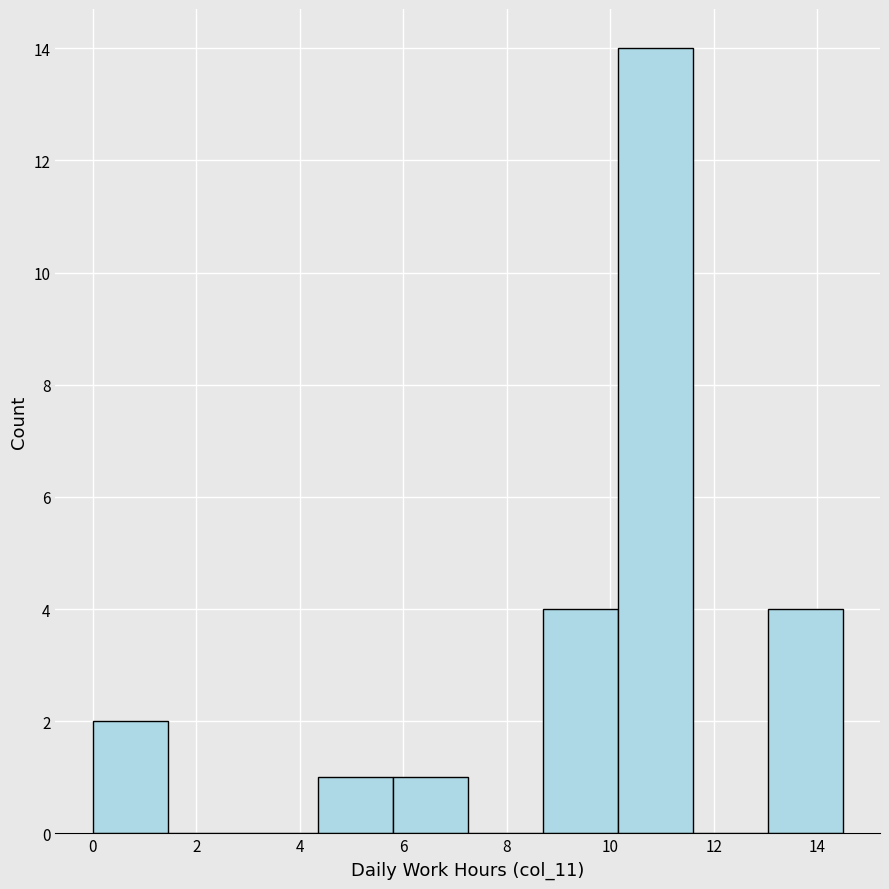

Reading left to right, list every bar in this chart as the range it spans on the x-axis followed by its height. Neither the bar edges nor the heights are printed on the chart, so give them approximately, as read against the axes.

0.0 to 1.4: 2
1.4 to 2.8: 0
2.8 to 4.4: 0
4.4 to 5.8: 1
5.8 to 7.2: 1
7.2 to 8.6: 0
8.6 to 10.2: 4
10.2 to 11.6: 14
11.6 to 13.0: 0
13.0 to 14.4: 4